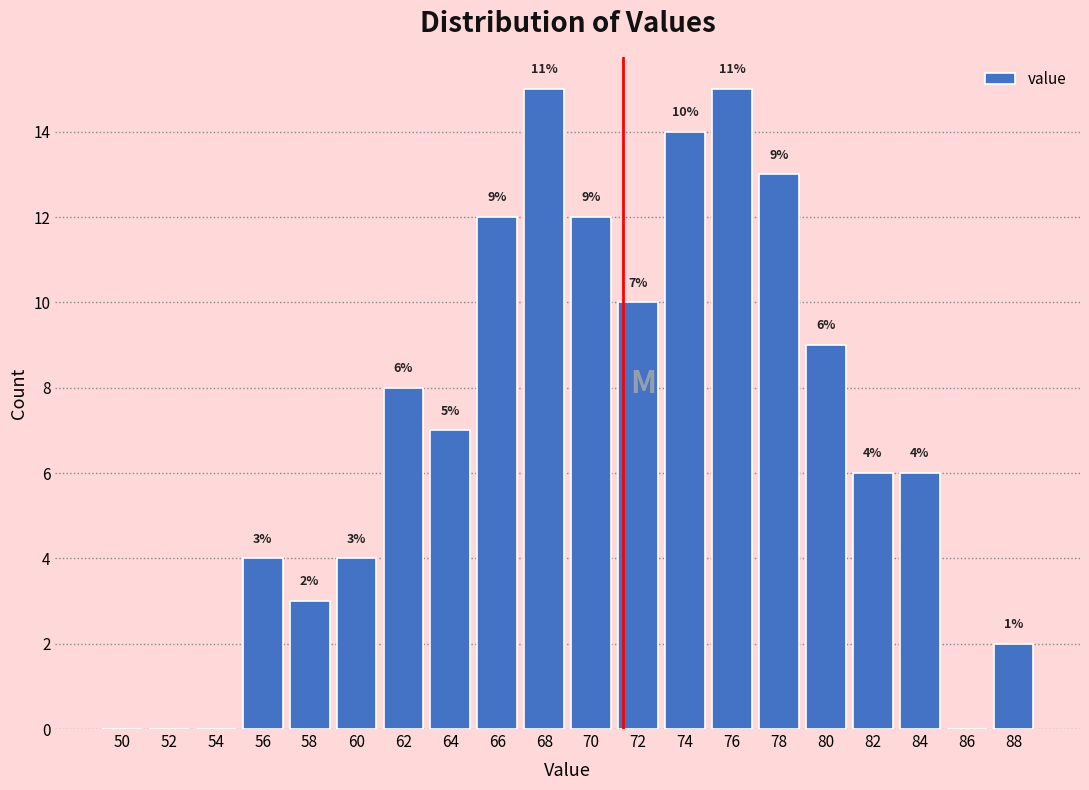

Reading left to right, extract all data points from this chart.

50=0	52=0	54=0	56=4	58=3	60=4	62=8	64=7	66=12	68=15	70=12	72=10	74=14	76=15	78=13	80=9	82=6	84=6	86=0	88=2